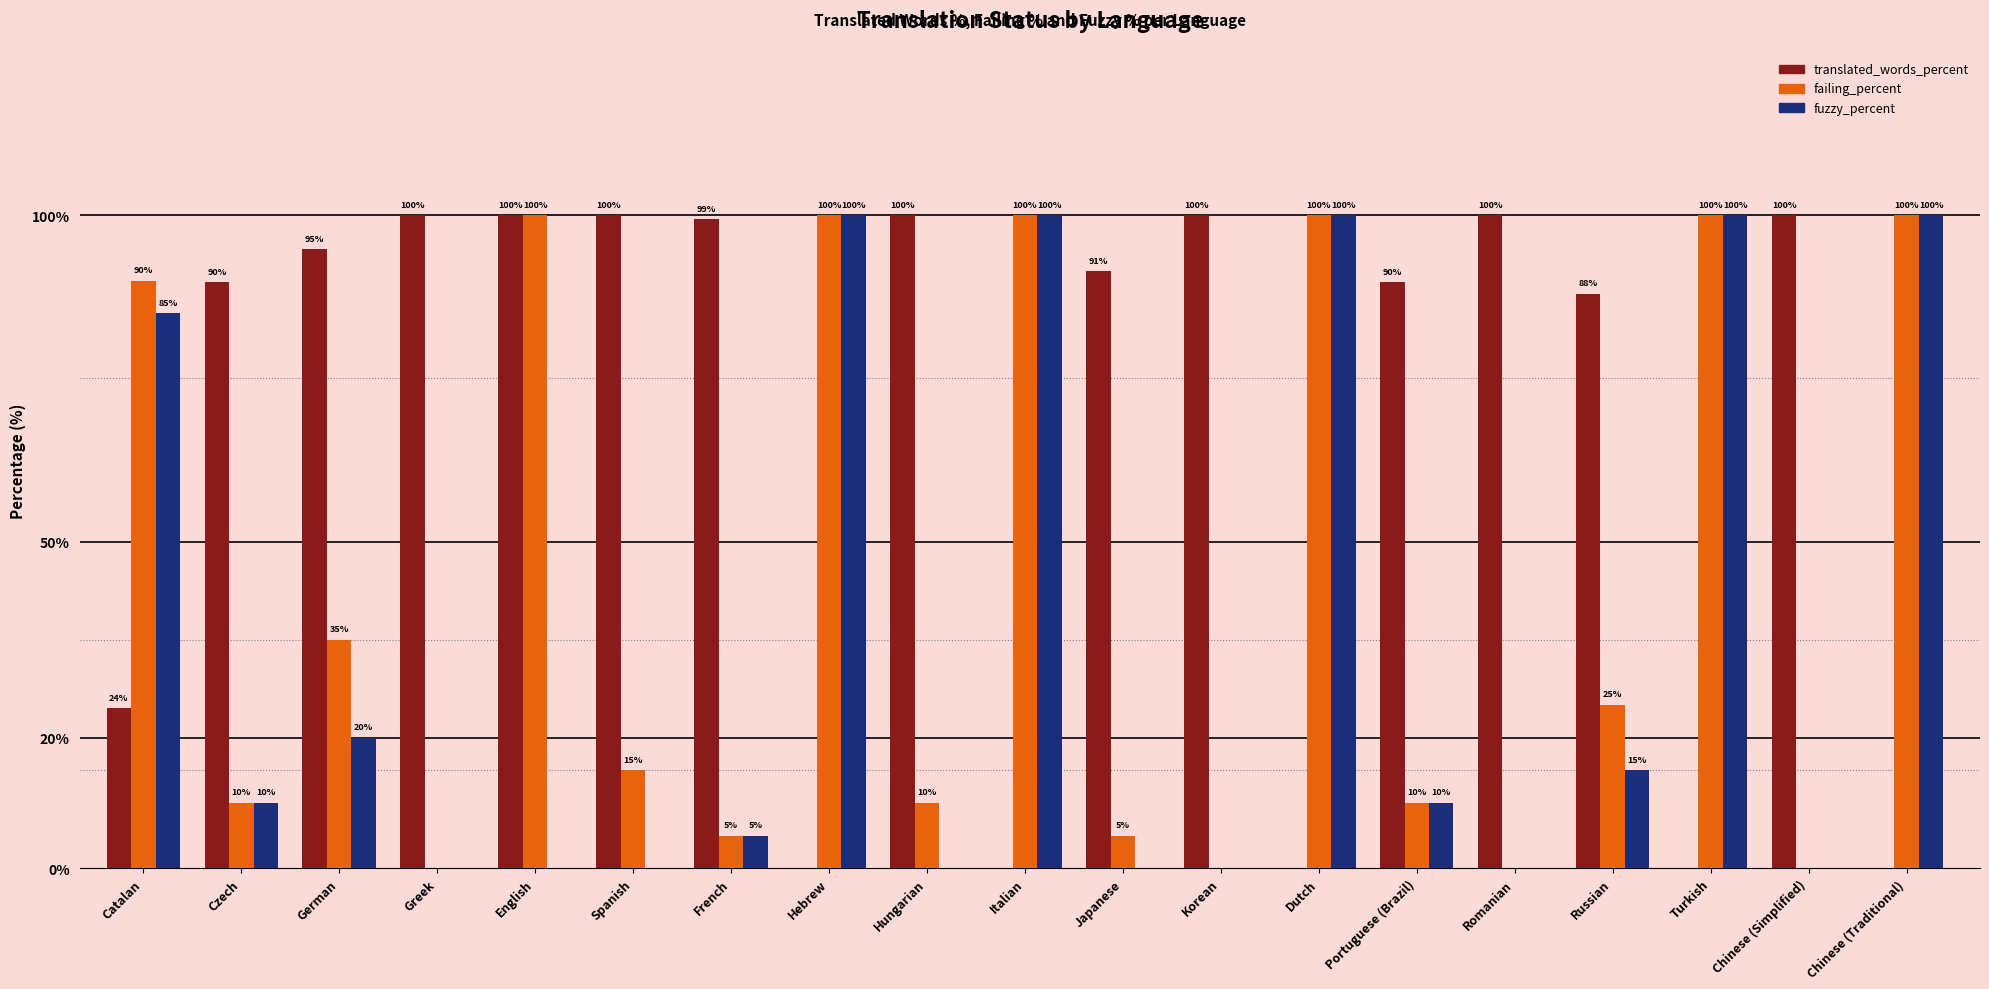

What is the average value of the fuzzy_percent series?

33.9